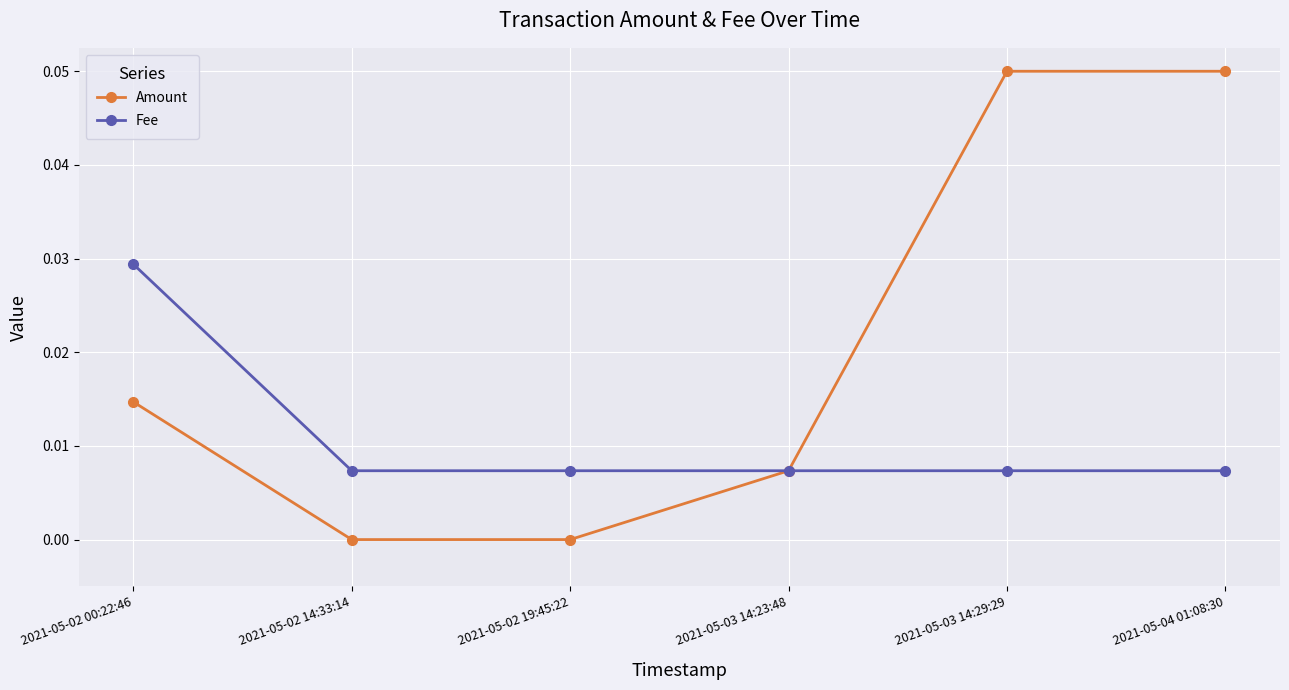

What is the label of the 1st point from the left?

2021-05-02 00:22:46